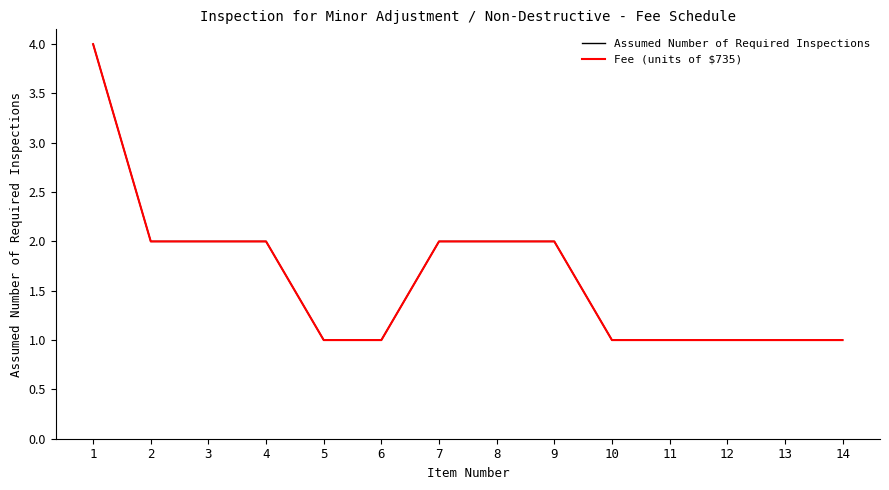

At which category is the sum across all series the highest?

1